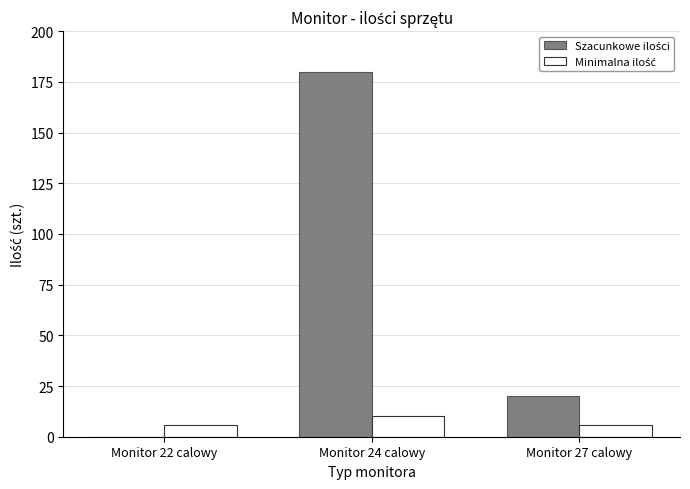

What is the total value across all series at Monitor 24 calowy?

190